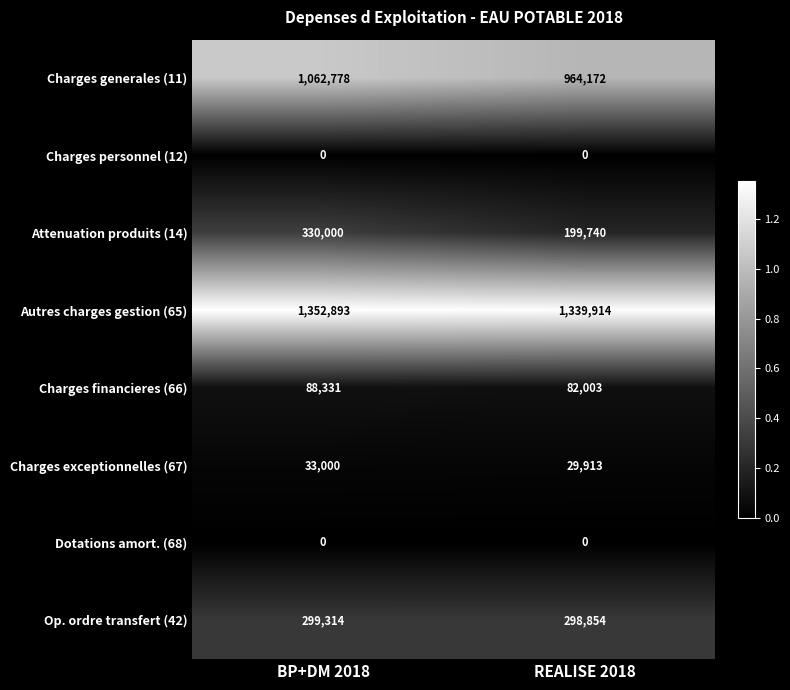

What is the approximate value of Charges exceptionnelles (67) at REALISE 2018, to the nearest 100?

29900